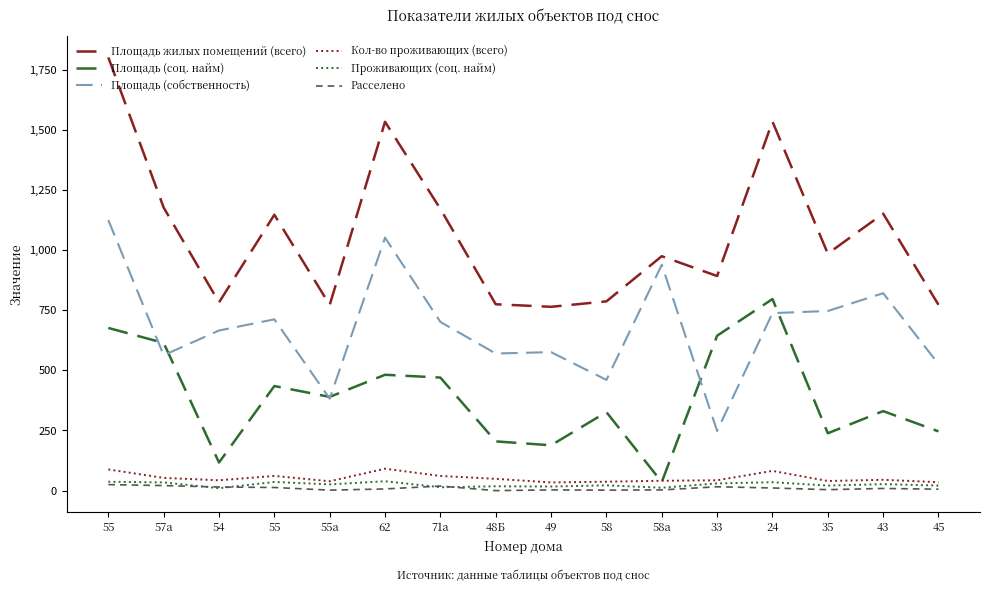

Does the chart display data point markers on the line(s)?

No